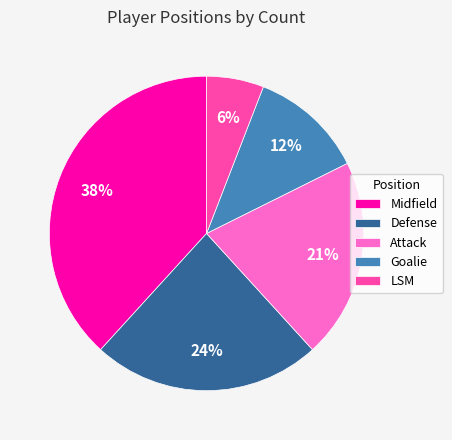

Does Goalie account for over 50% of the chart?

No